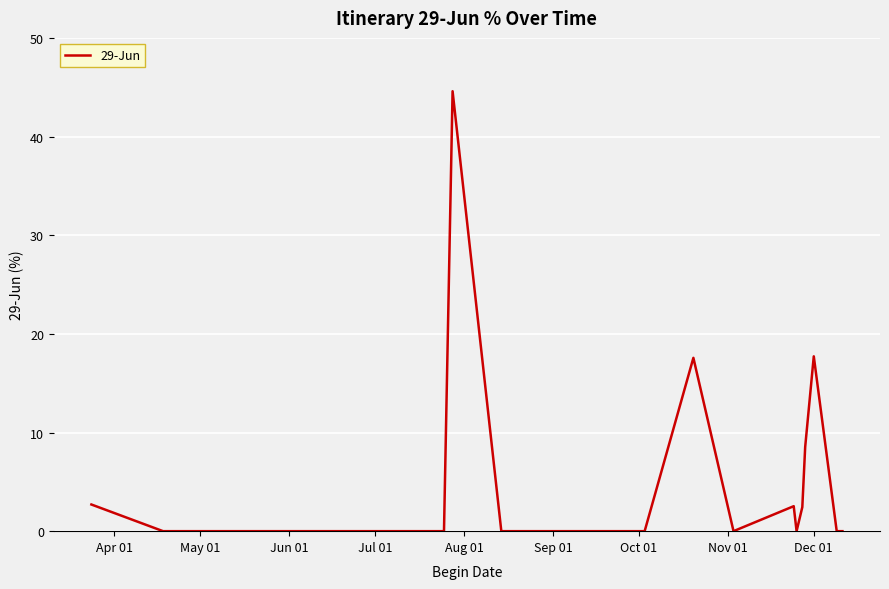

What is the difference between the maximum and minimum values?

44.6